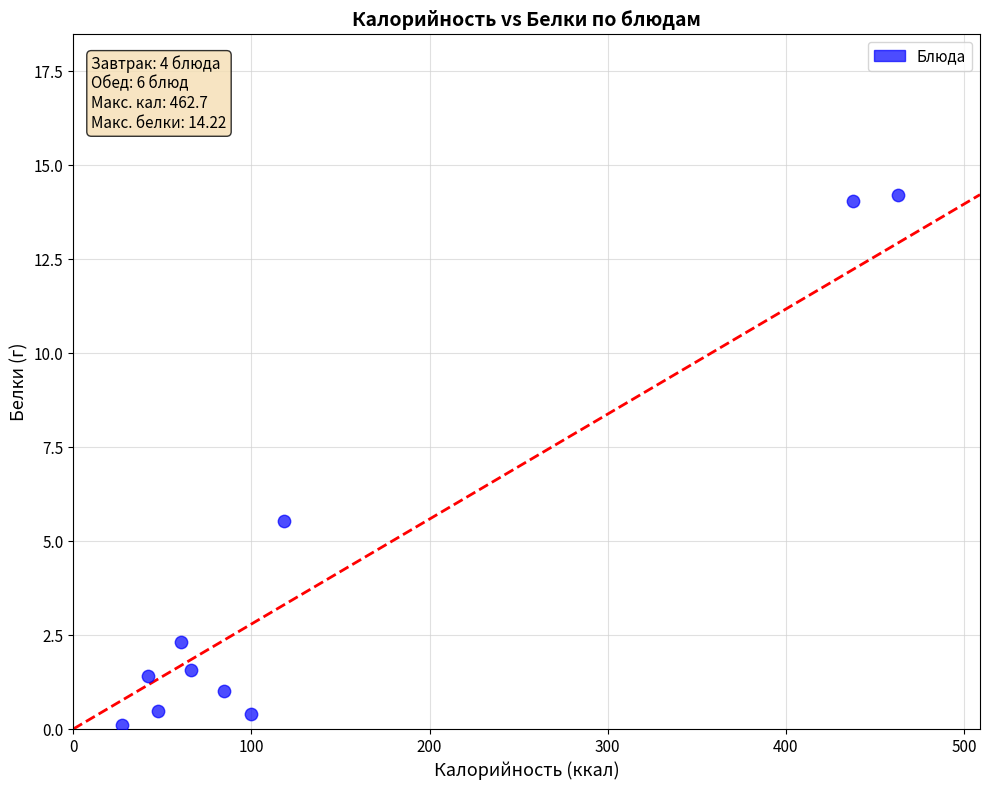

What is the range of X values (max minus min)?

435.4